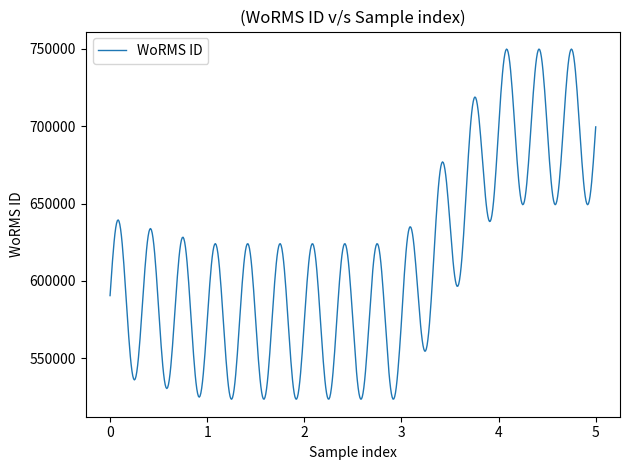

What is the minimum value shown in the chart?

523585.4